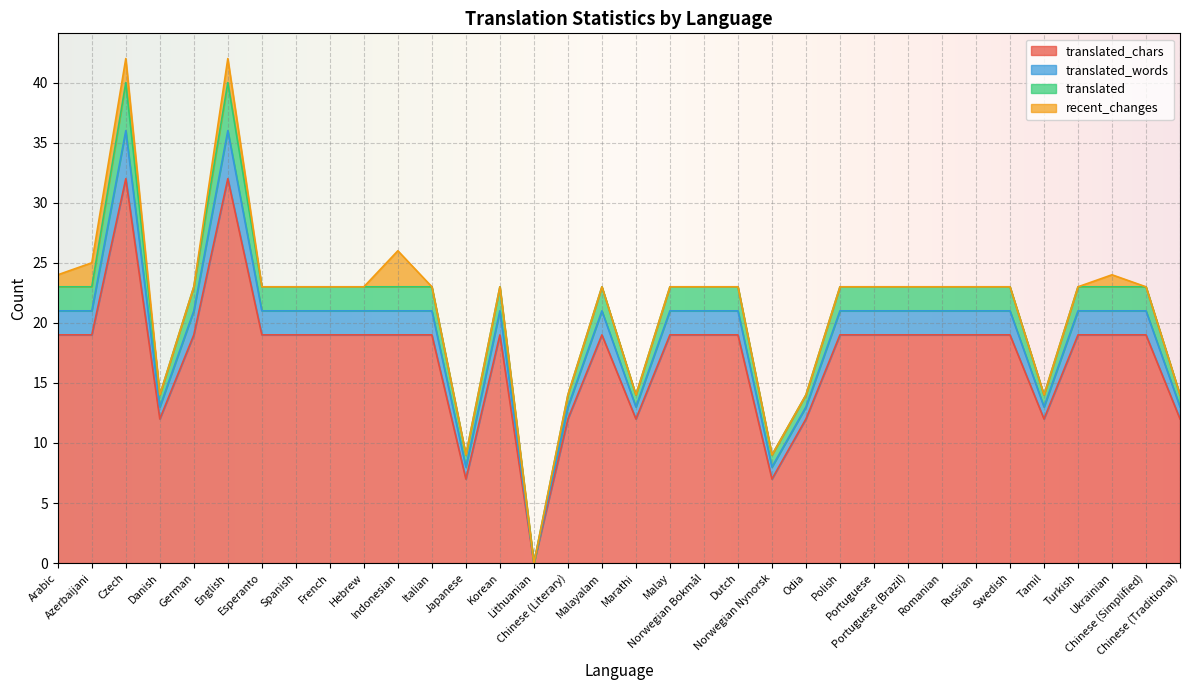

How many values in translated_chars are above zero?

33